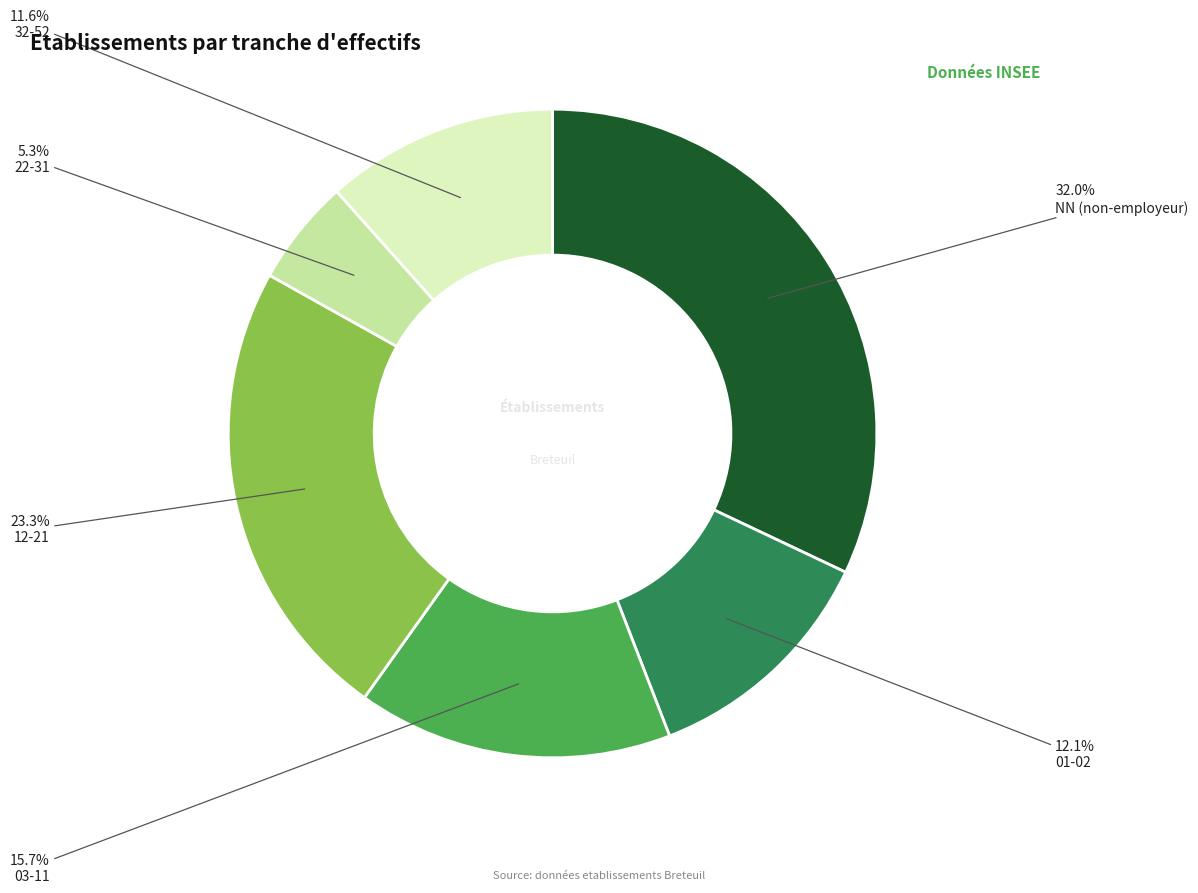

How many slices are in this pie chart?

6